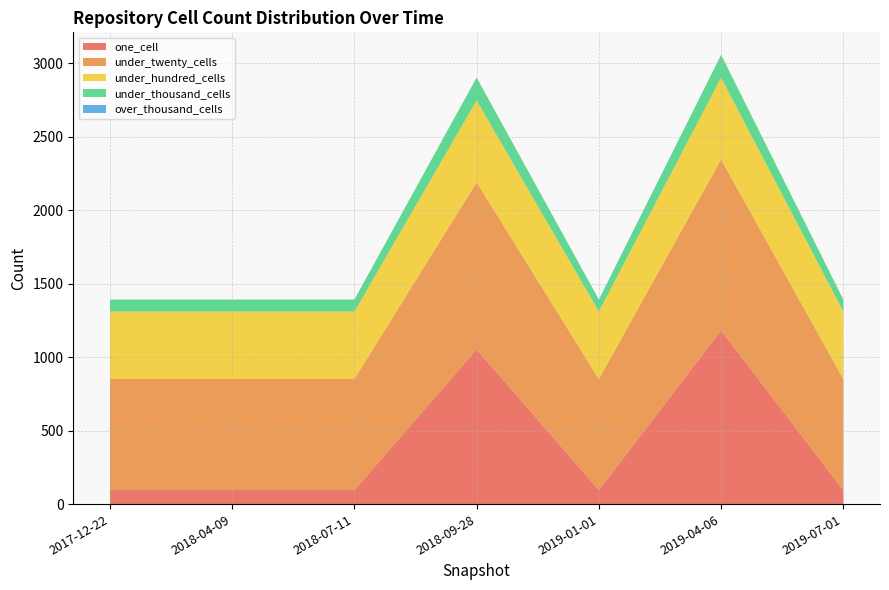

Reading left to right, list all the values displayed in this chart.

one_cell: 96	96	96	1054	96	1183	96
under_twenty_cells: 756	756	756	1137	756	1164	756
under_hundred_cells: 459	459	459	557	459	556	459
under_thousand_cells: 82	82	82	156	82	156	82
over_thousand_cells: 0	0	0	0	0	0	0